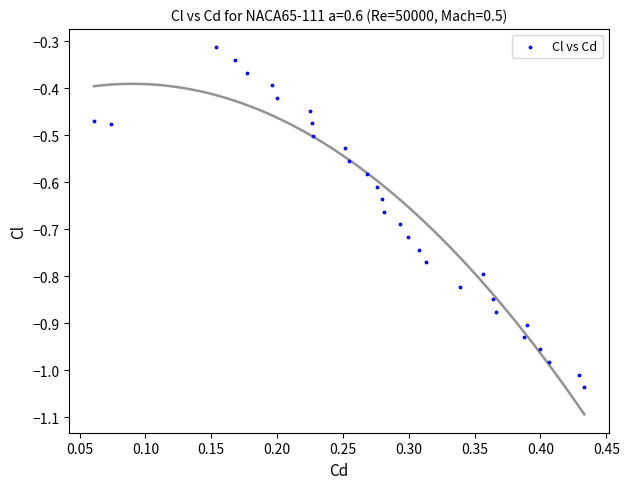

What is the range of Y values (max minus min)?

0.7